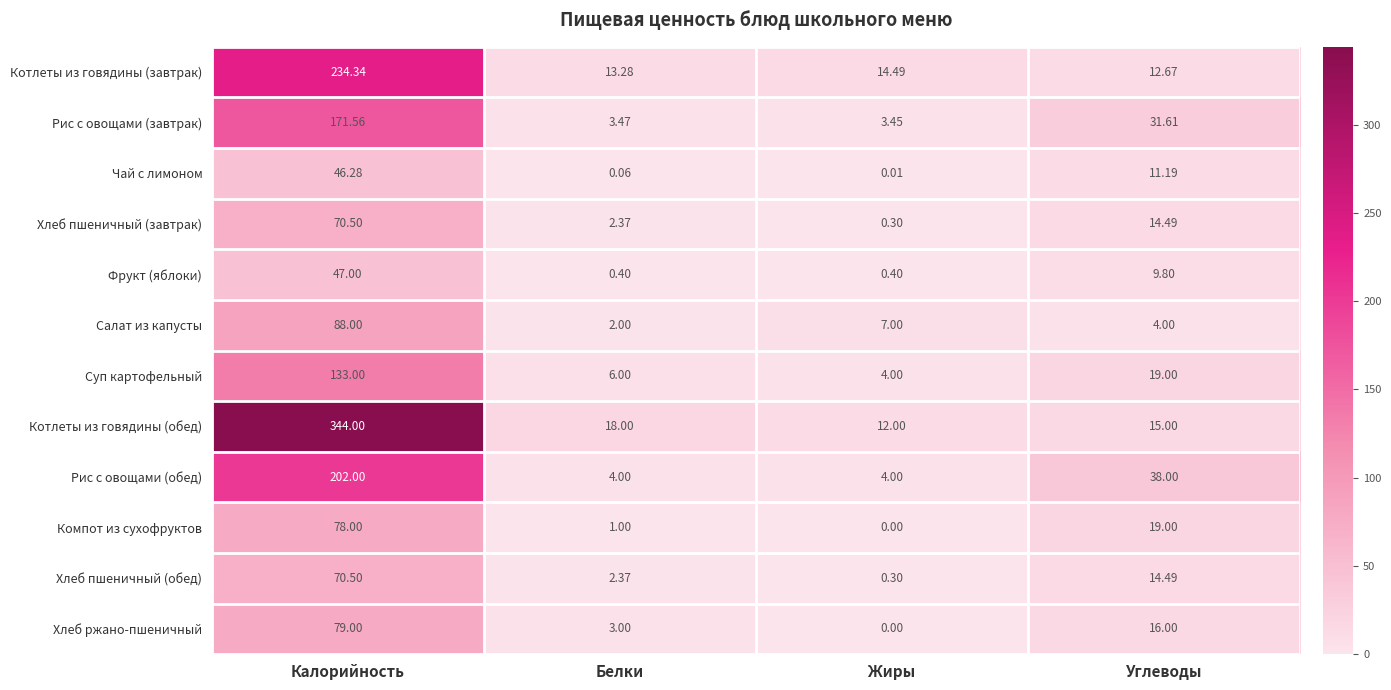

What is the spread (max minus min) of values at Калорийность?

297.7